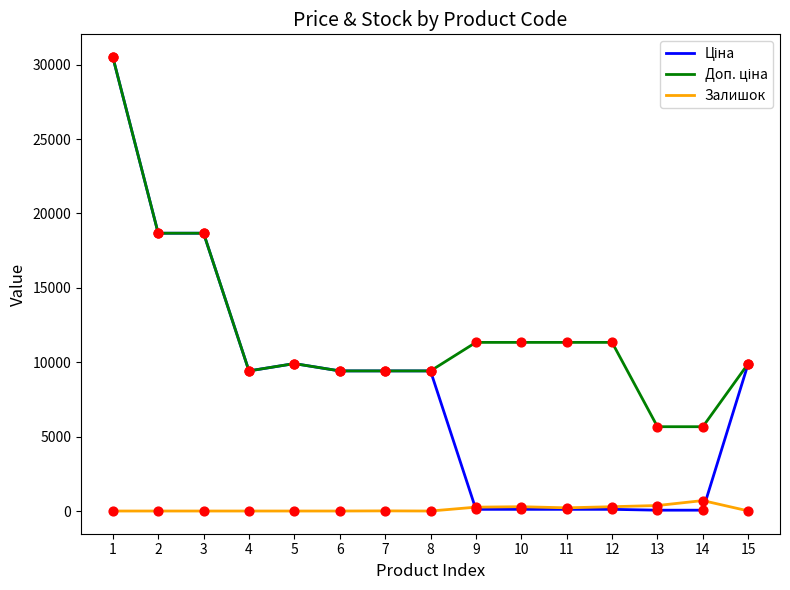

What is the spread (max minus min) of values at 5?

9908.5